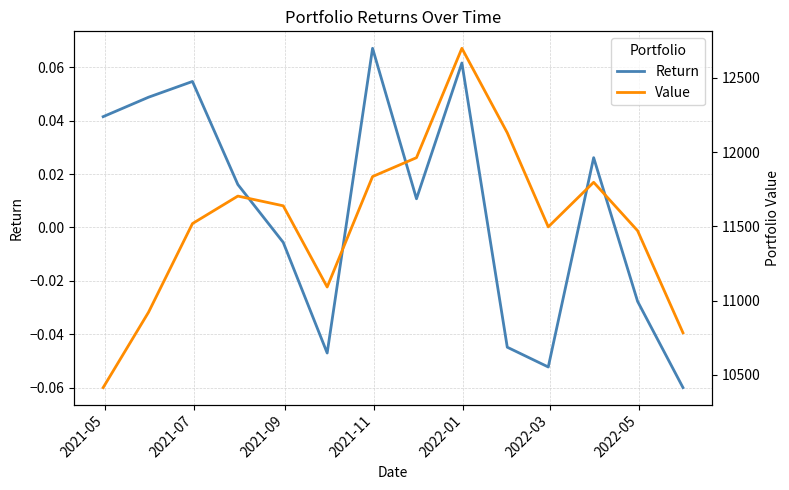

What is the minimum value shown in the chart?

-0.1